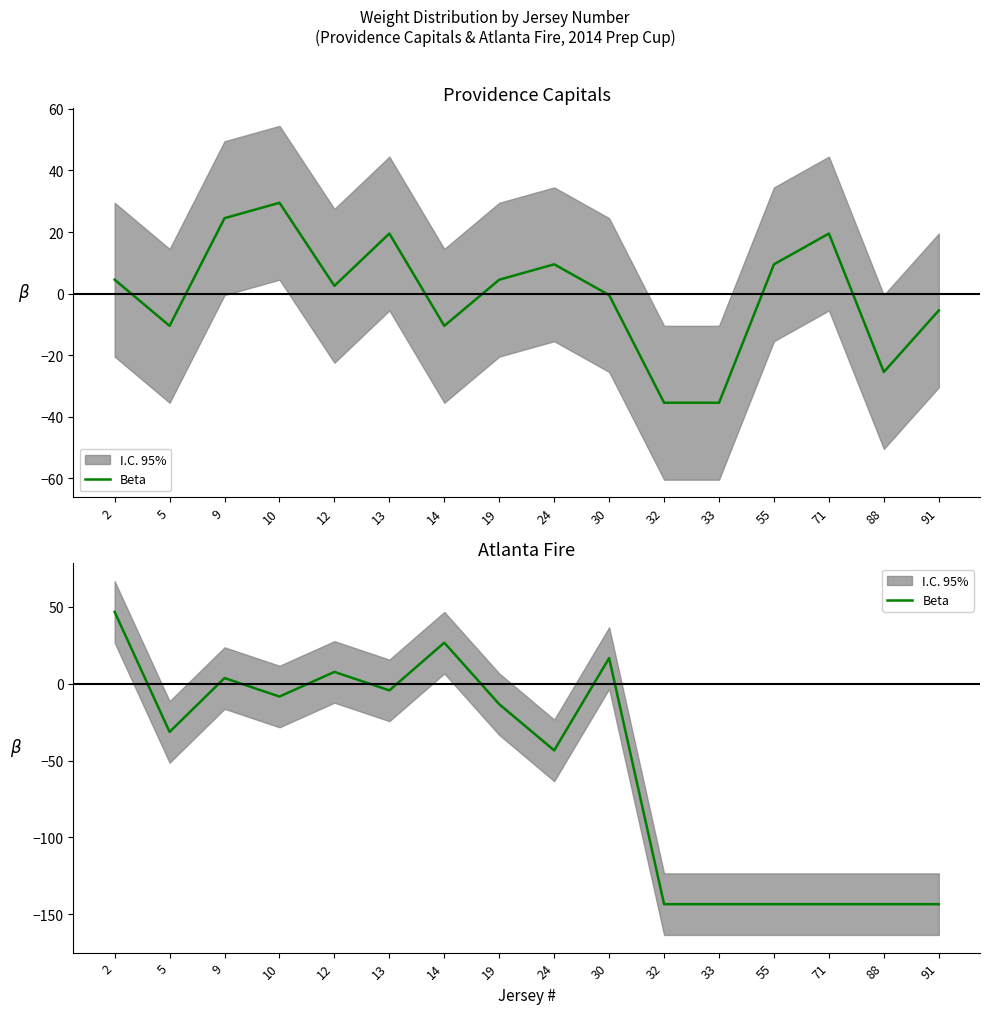

Rank the categories by value from lowest to highest.

32, 33, 55, 71, 88, 91, 24, 5, 19, 10, 13, 9, 12, 30, 14, 2